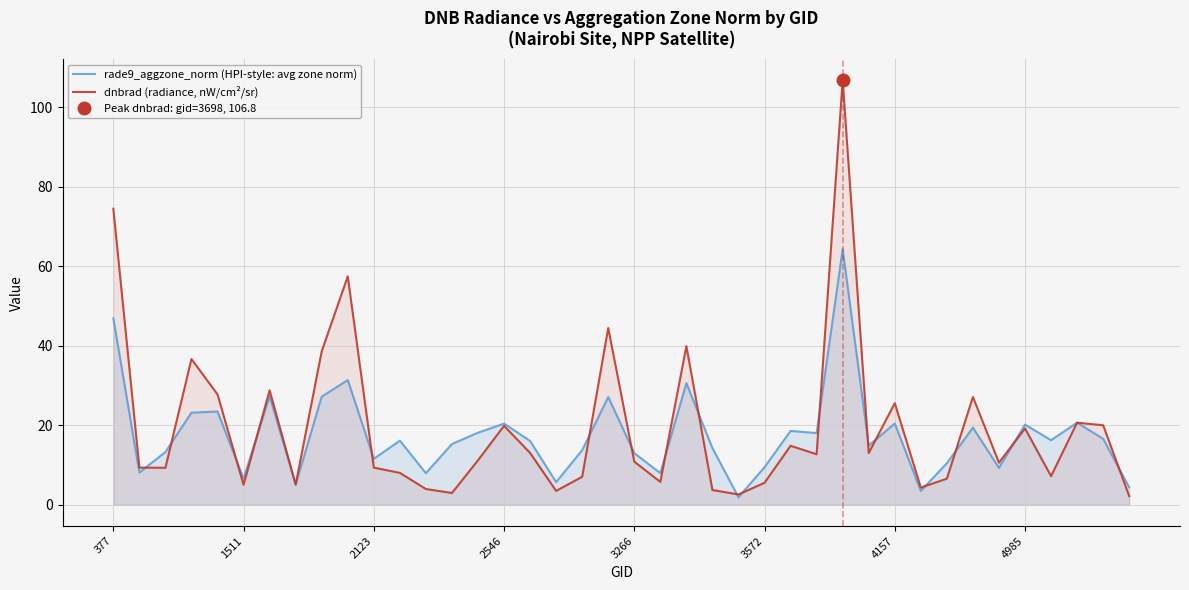

How many intersections are there between rade9_aggzone_norm (HPI-style: avg zone norm) and dnbrad (radiance, nW/cm²/sr)?

21